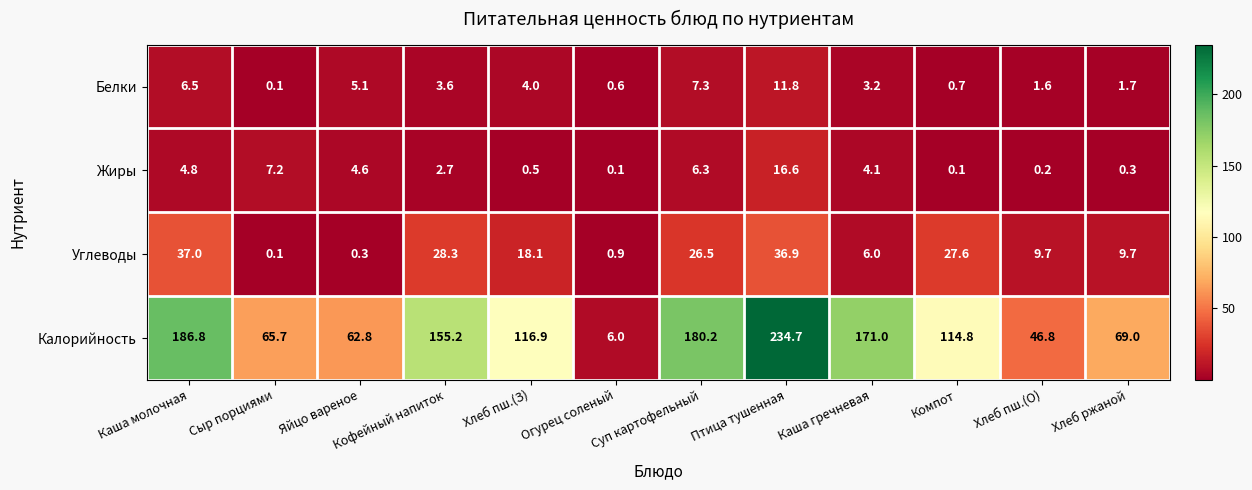

Which series has the largest range (max minus min)?

Калорийность